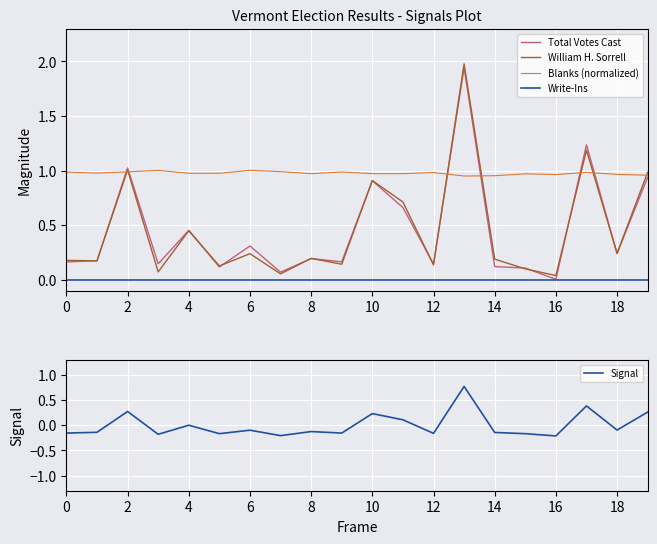

The value of Total Votes Cast at 4 is 0.8. True or false?

False